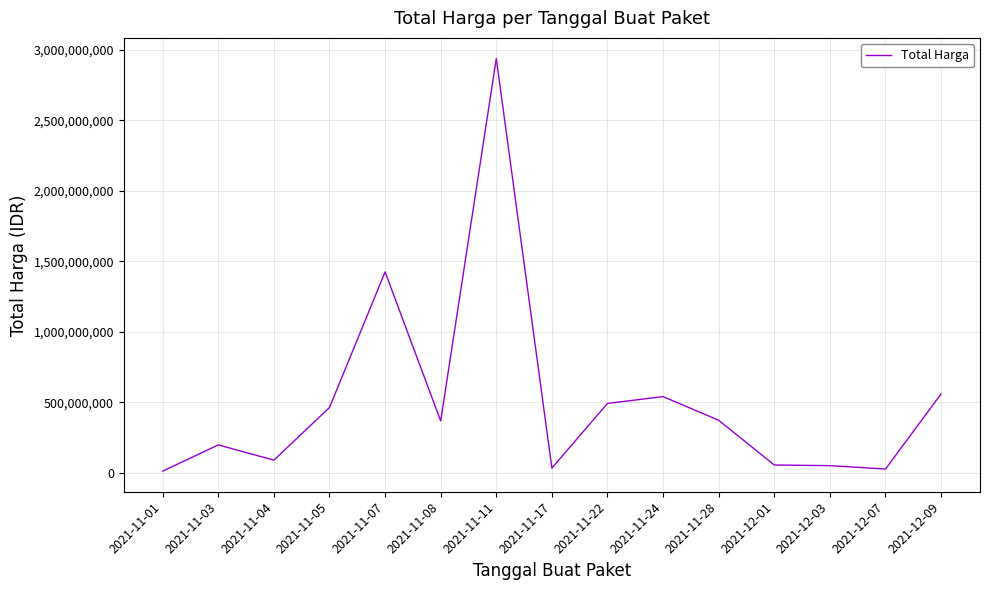

True or false: there are more than 1 points higher than both neighbors.

True